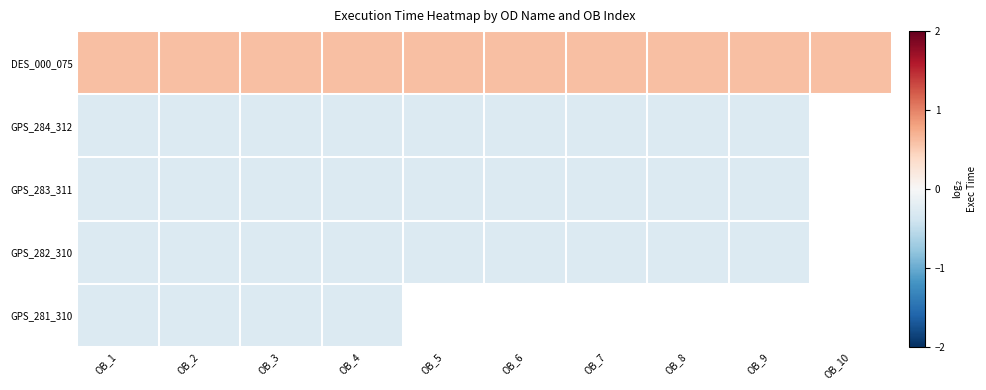

What is the total value across all series at OB_4?

-0.5